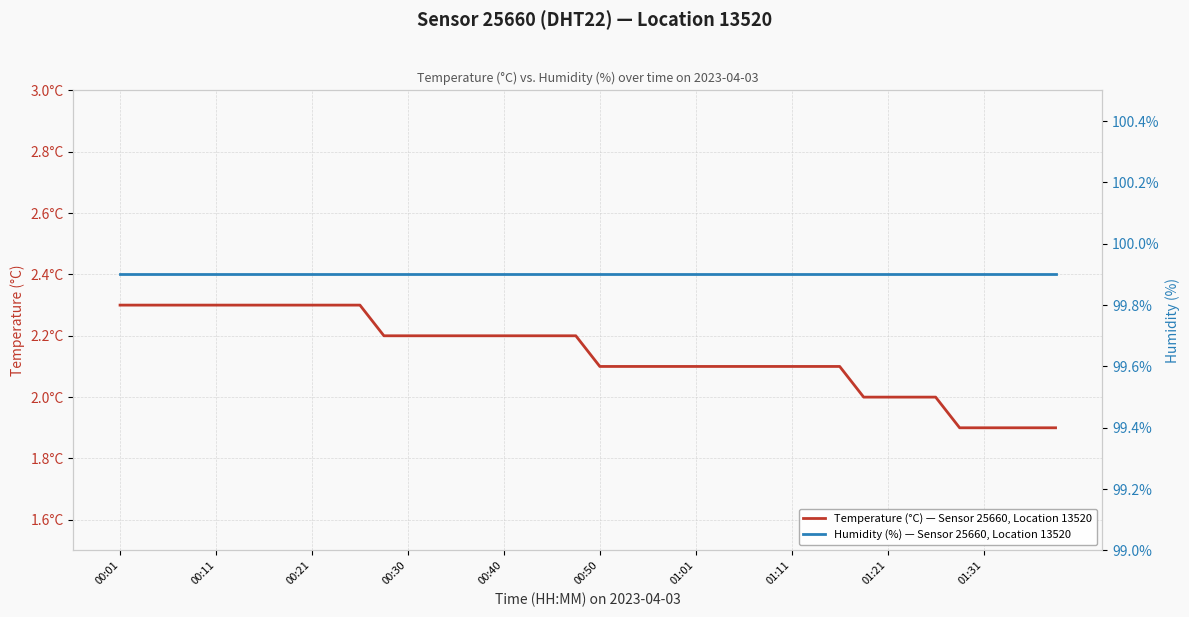

Rank the series by their maximum value, from highest to lowest.

Humidity (%) — Sensor 25660, Location 13520, Temperature (°C) — Sensor 25660, Location 13520